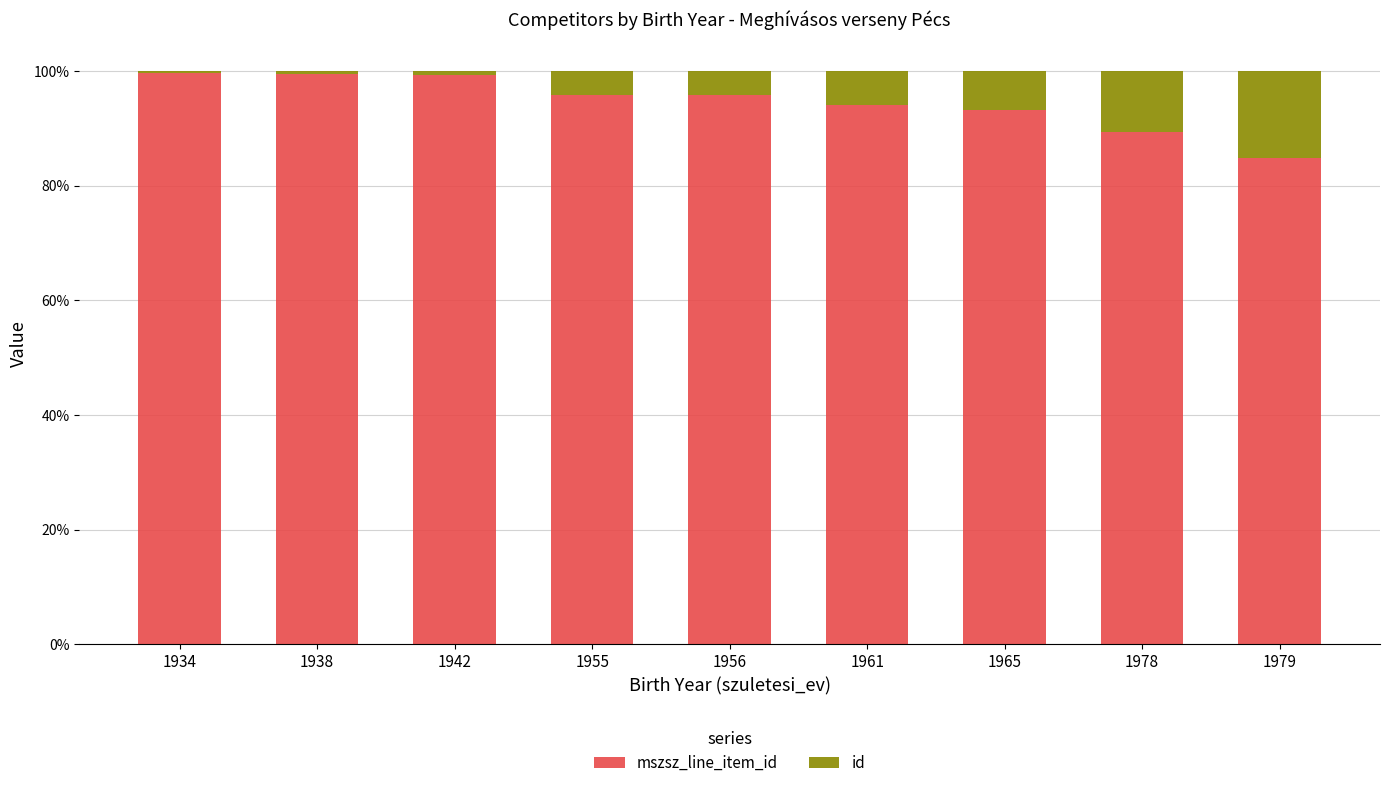

What are all the series names shown in the legend?

mszsz_line_item_id, id